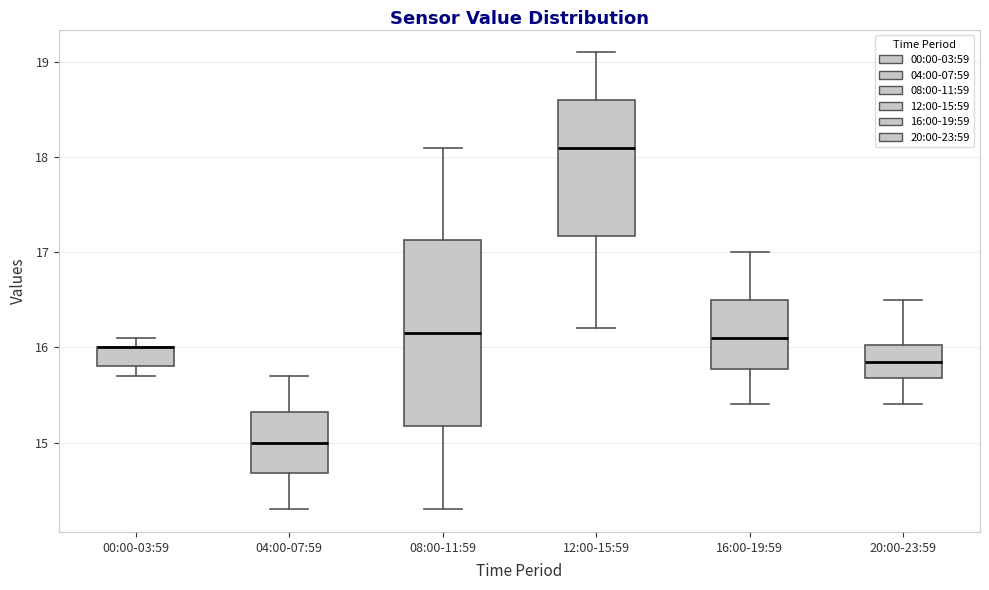

Reading left to right, read every box against the y-axis: the position of its median line, the range the box covers, and the ends of its whiskers. The values are not printed on the chart, so give them approximately, as read against the axis.

00:00-03:59: median 16.0 (drawn on the box's upper edge), box 15.8 to 16.0, whiskers 15.7 to 16.1
04:00-07:59: median 15.0, box 14.7 to 15.3, whiskers 14.3 to 15.7
08:00-11:59: median 16.2, box 15.2 to 17.1, whiskers 14.3 to 18.1
12:00-15:59: median 18.1, box 17.2 to 18.6, whiskers 16.2 to 19.1
16:00-19:59: median 16.1, box 15.8 to 16.5, whiskers 15.4 to 17.0
20:00-23:59: median 15.9, box 15.7 to 16.0, whiskers 15.4 to 16.5